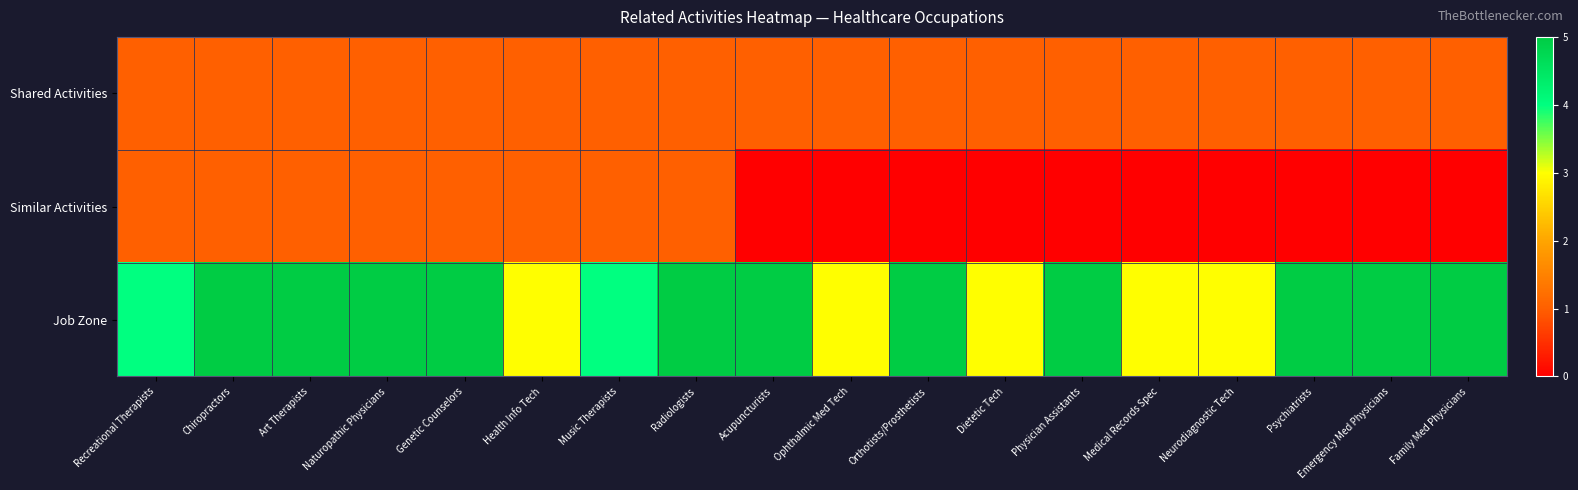

How many categories are shown in the chart?

18